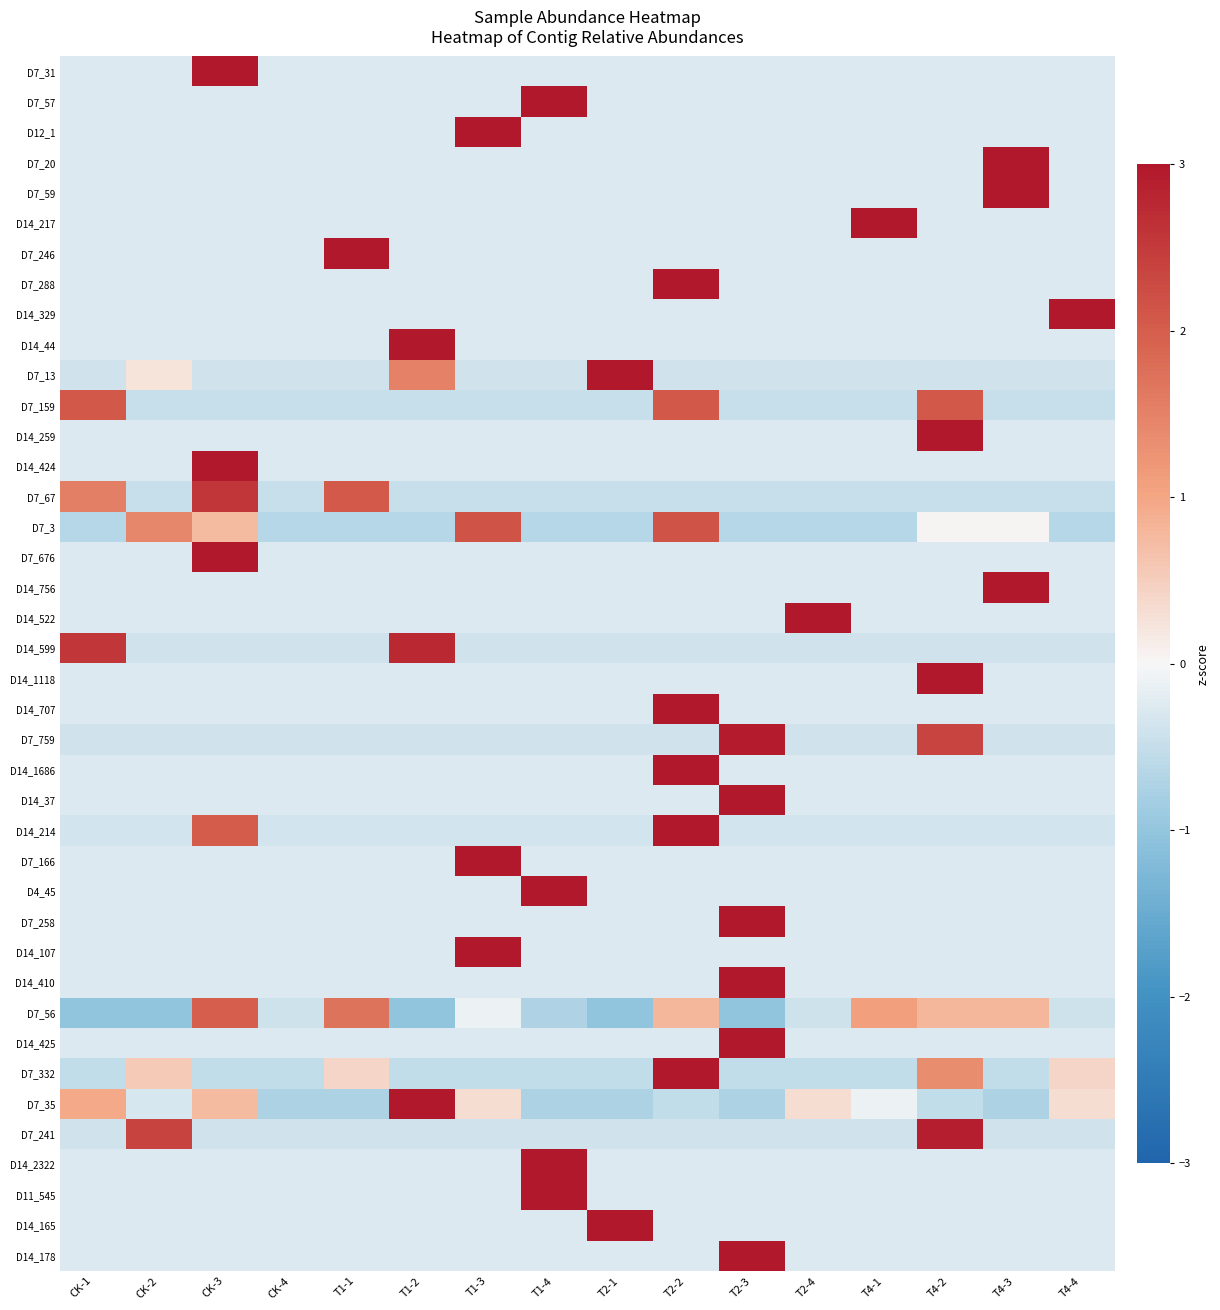

How many categories are shown in the chart?

16